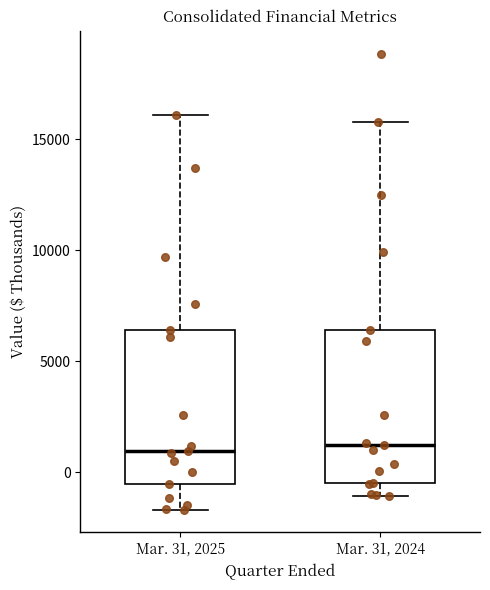

Reading left to right, read every box against the y-axis: the position of its median line, the range the box covers, and the ends of its whiskers. The values are not printed on the chart, so give them approximately, as read against the axis.

Mar. 31, 2025: median 1000, box -500 to 6500, whiskers -1500 to 16000
Mar. 31, 2024: median 1000, box -500 to 6500, whiskers -1000 to 16000